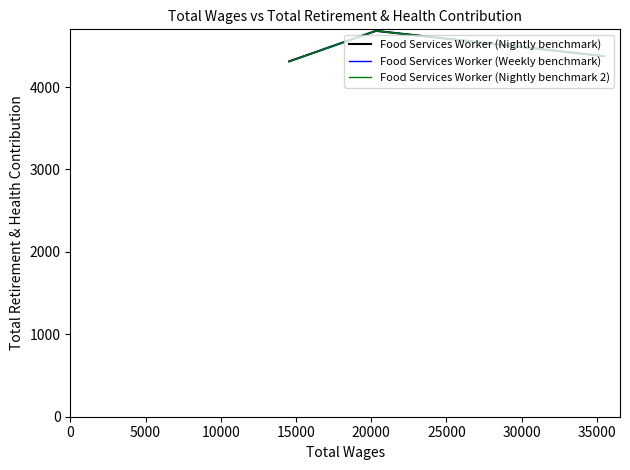

Between 10000 and 5000, which is larger?

5000